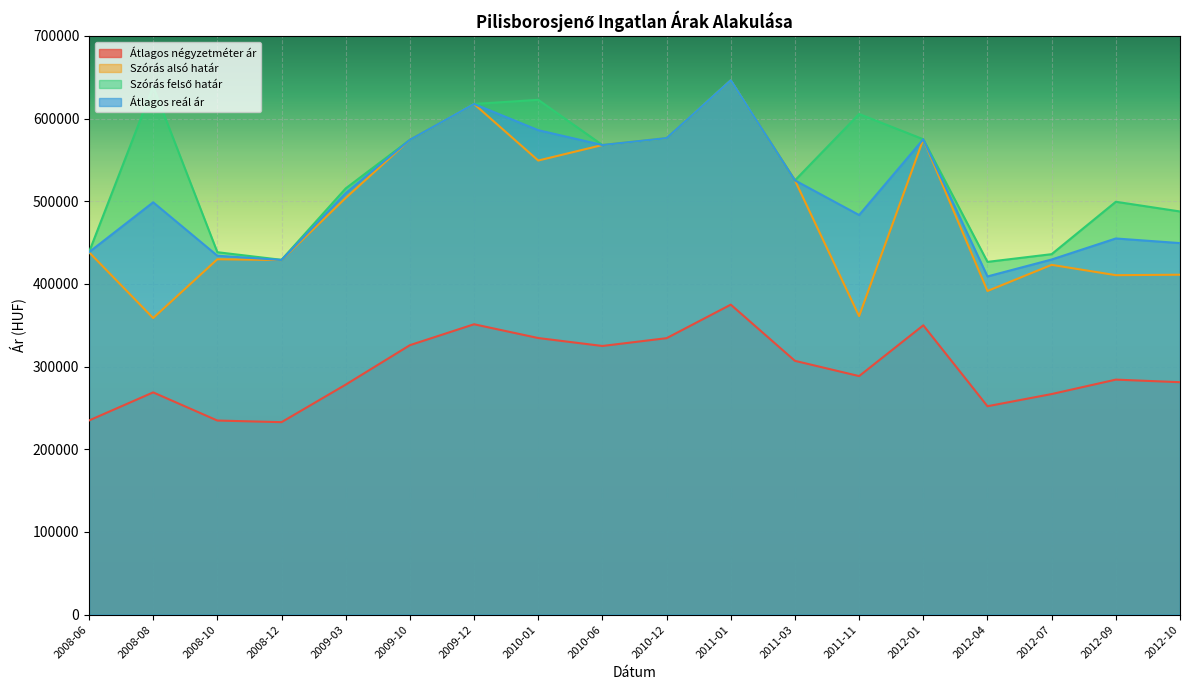

What is the lowest value of the Átlagos négyzetméter ár series?

232830